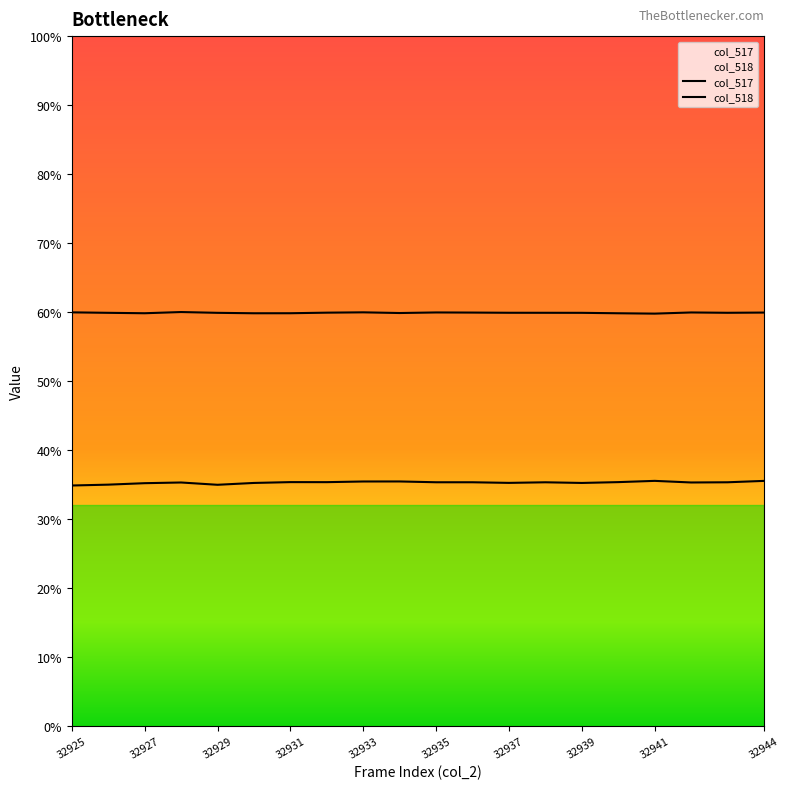

True or false: col_518 and col_517 cross at least once.

False